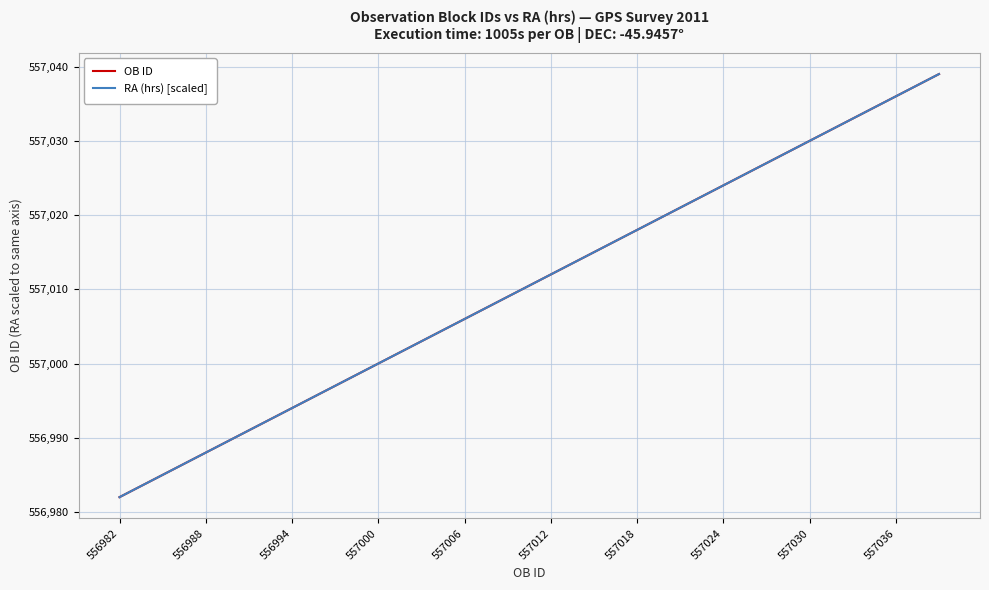

What is the maximum value for OB ID?

557039.0